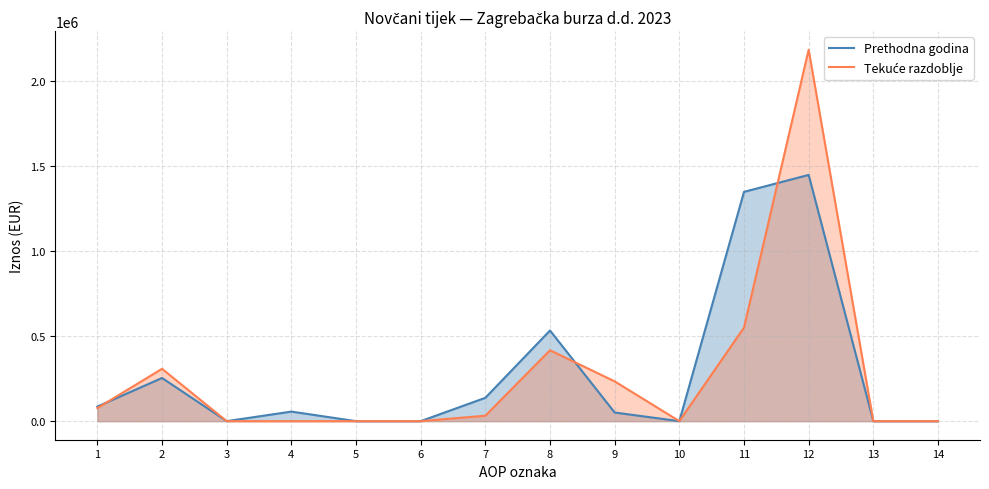

Where does the Prethodna godina series first go above 56233?

1